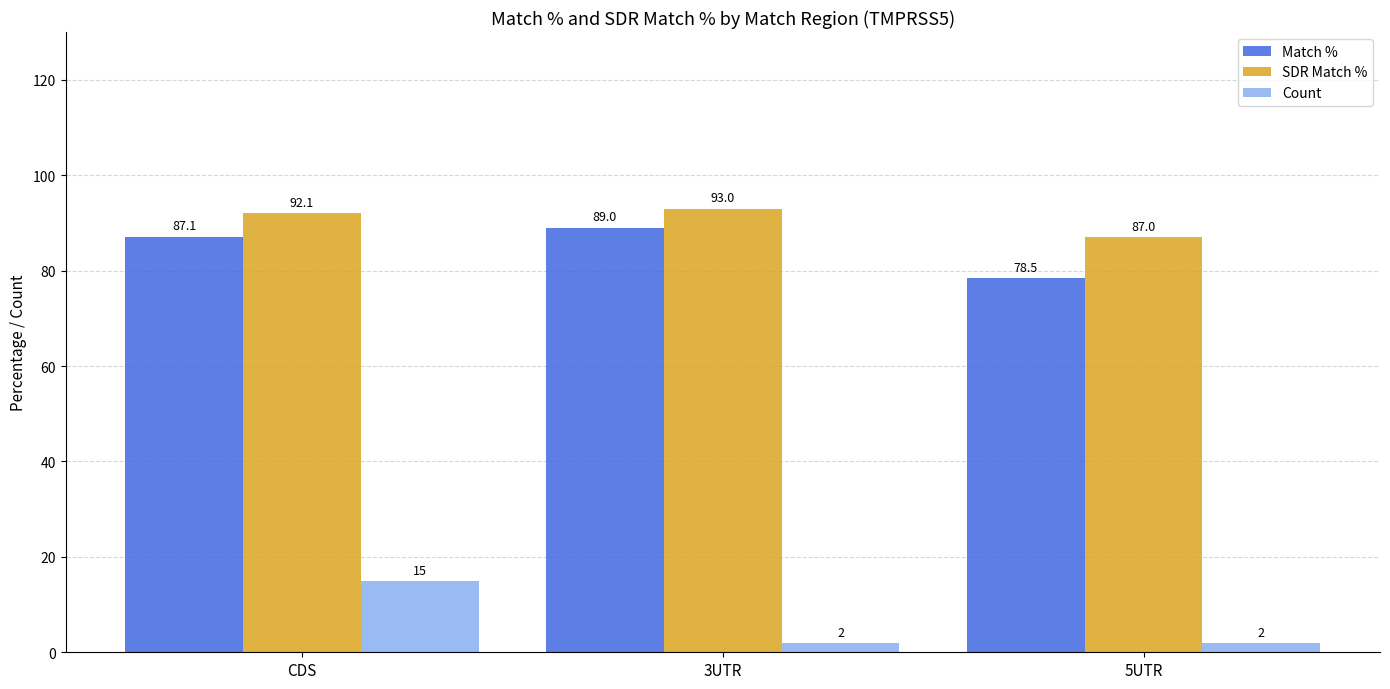

What is the difference between the maximum and second lowest values in the Count series?

13.0